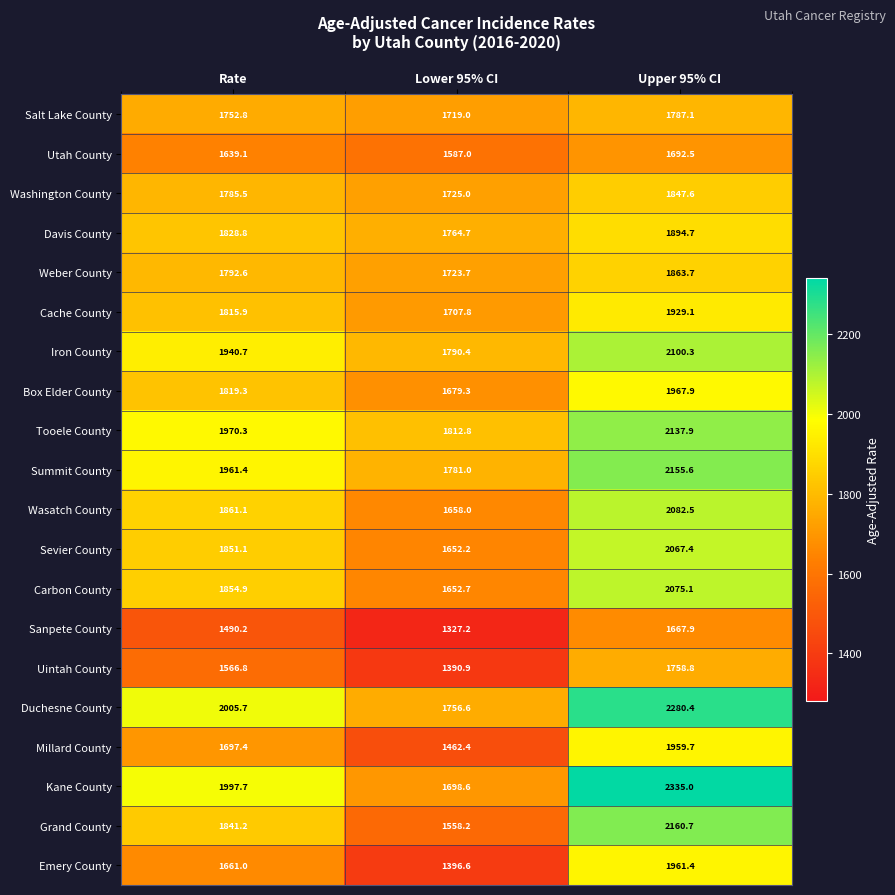

What is the maximum value shown in the chart?

2335.0